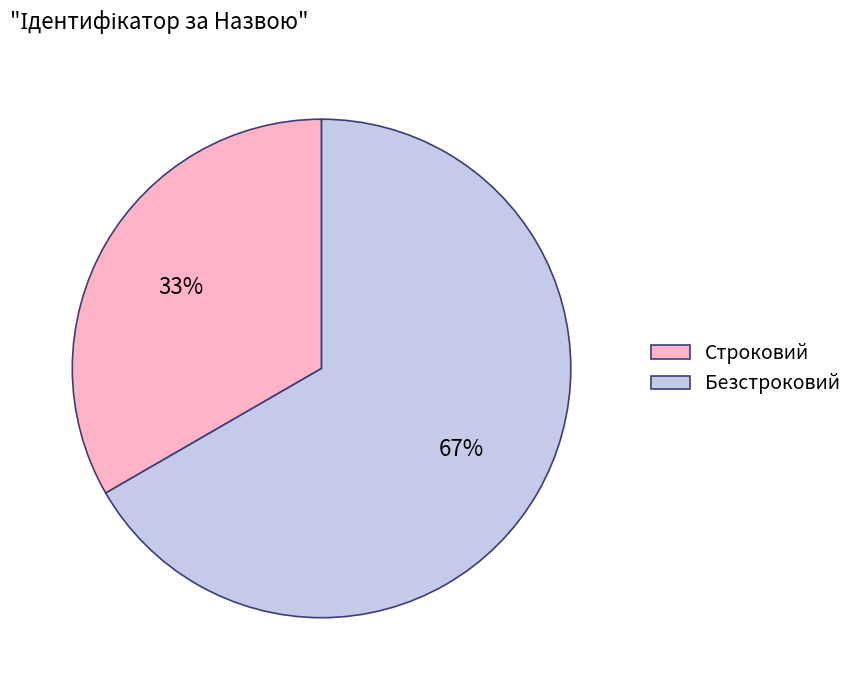

Rank the categories by value from lowest to highest.

Строковий, Безстроковий